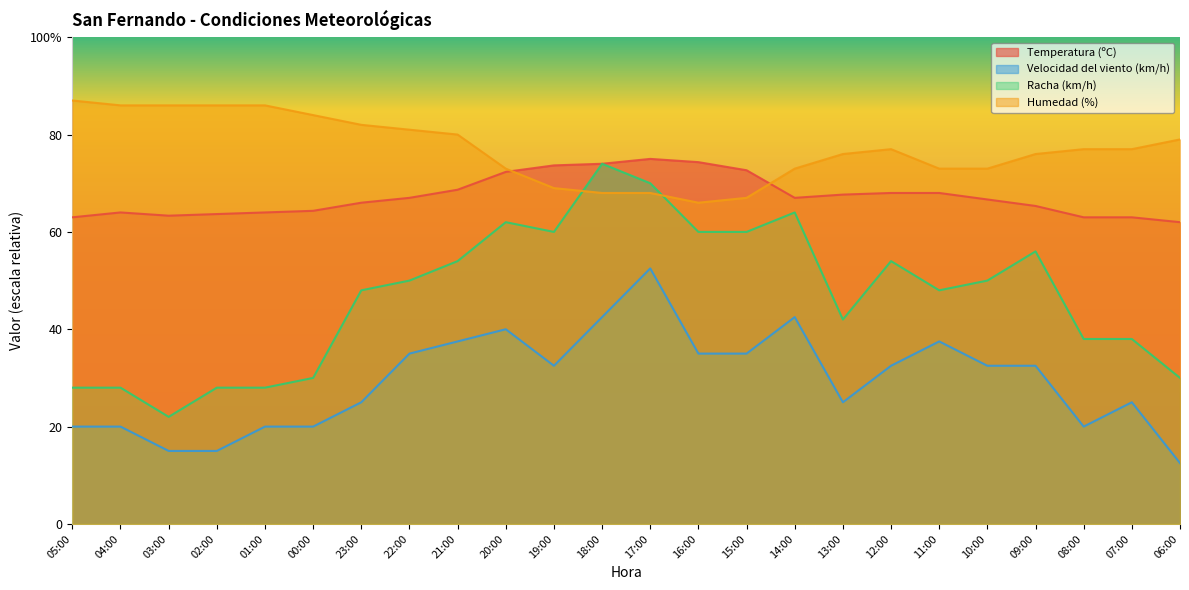

List the series in order of their peak value, highest first.

Humedad (%), Temperatura (ºC), Racha (km/h), Velocidad del viento (km/h)